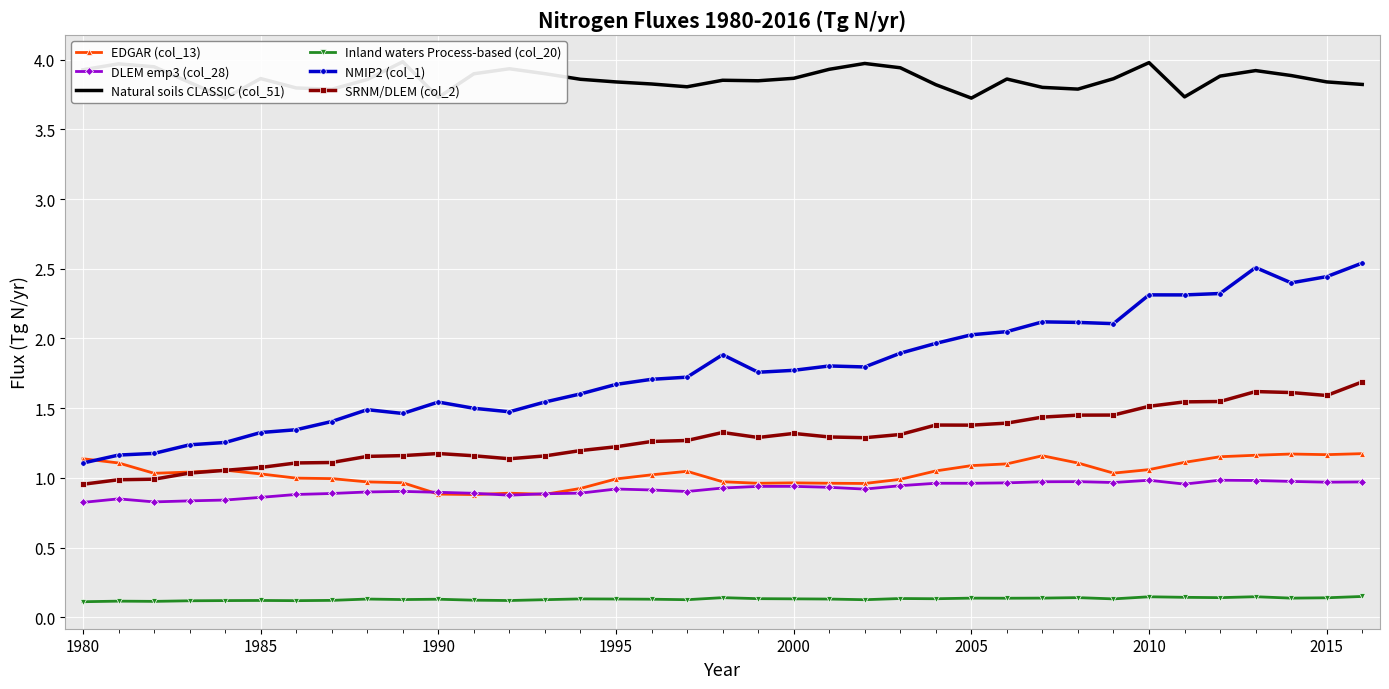

Which series has the widest spread of values?

NMIP2 (col_1)